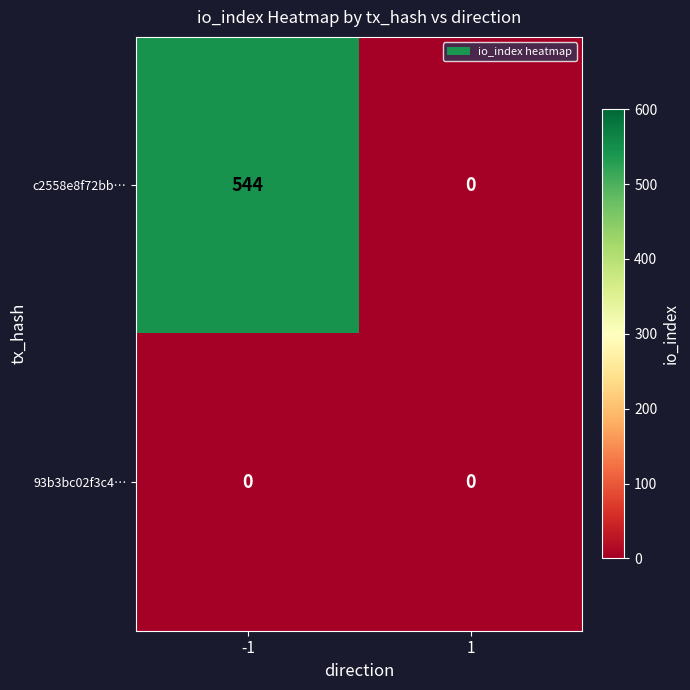

Which series changed the most between -1 and 1?

c2558e8f72bb…